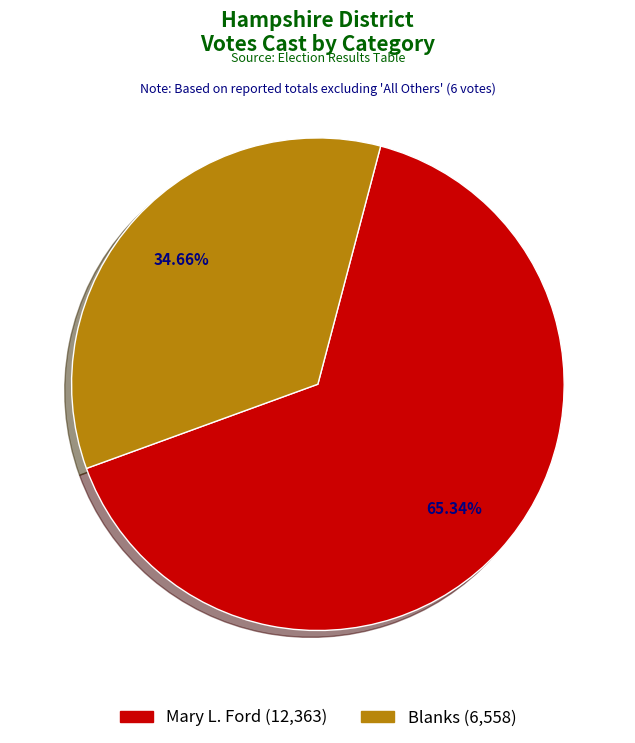

What is the largest slice in the pie chart?

Mary L. Ford